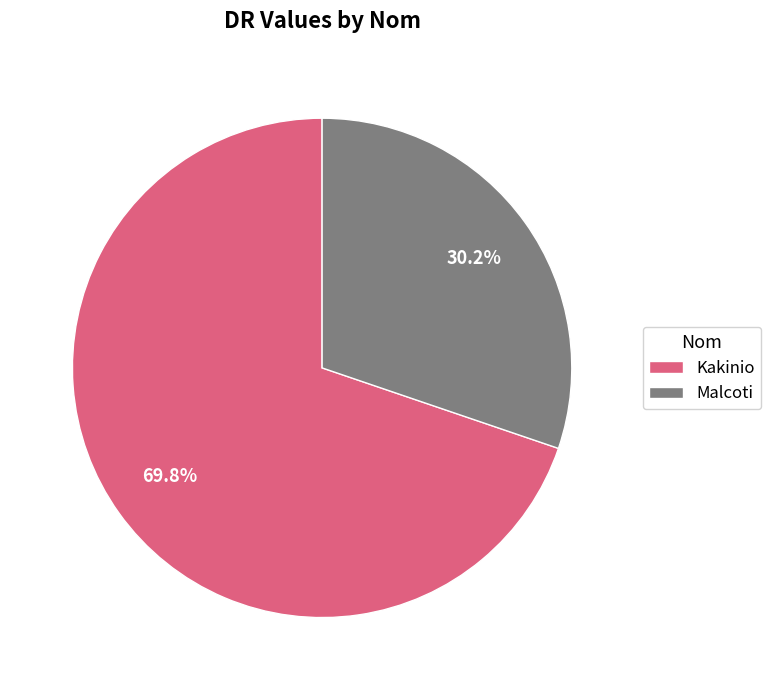

How much of the chart is everything except Kakinio?

30.2%